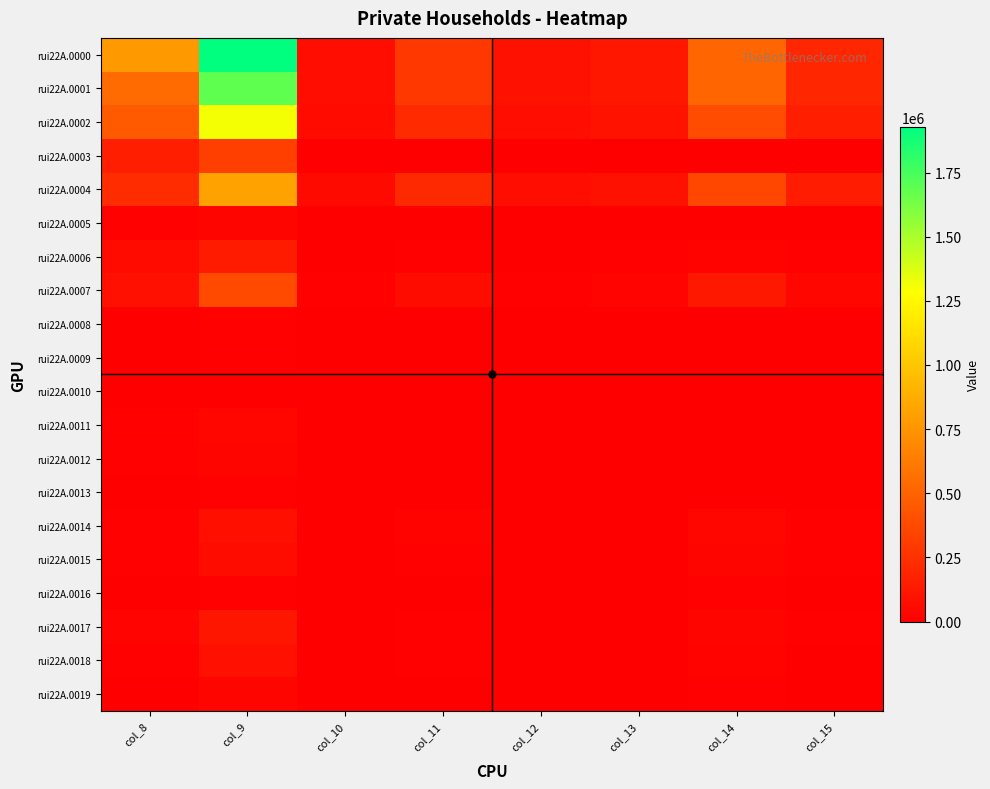

What is the greatest value displayed?

1926727